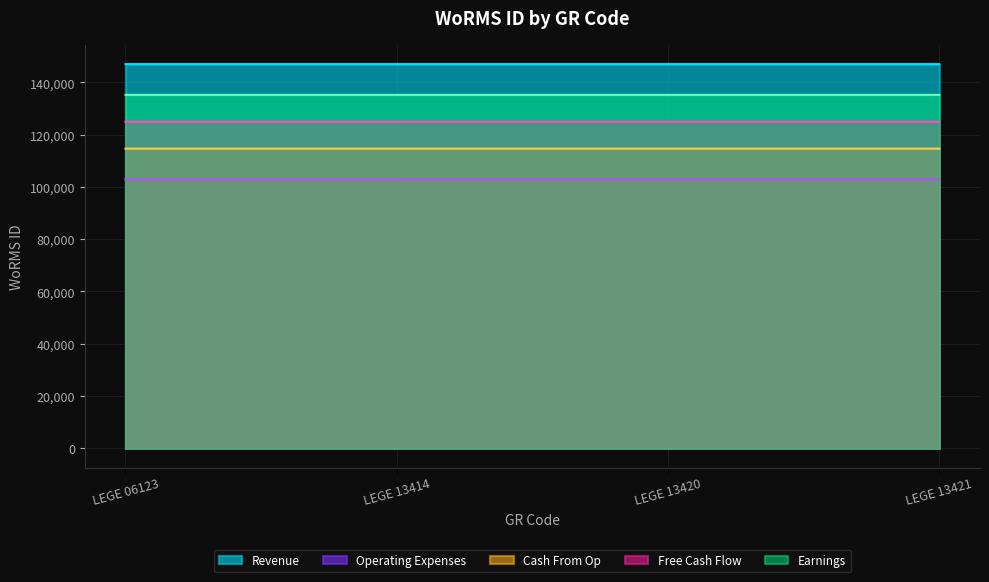

Which series has the largest range (max minus min)?

Revenue